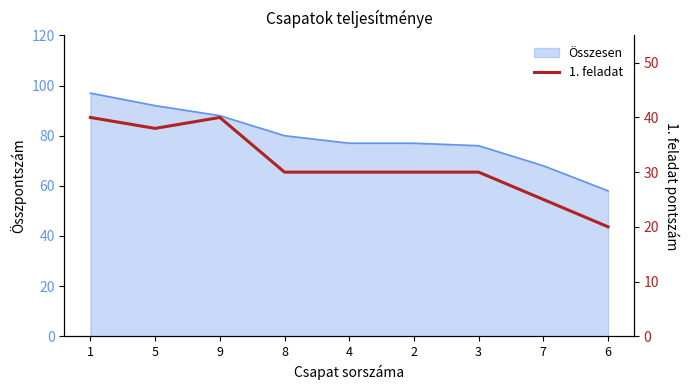

Approximately how many times larger is the value at 1 compared to 4?

1.3